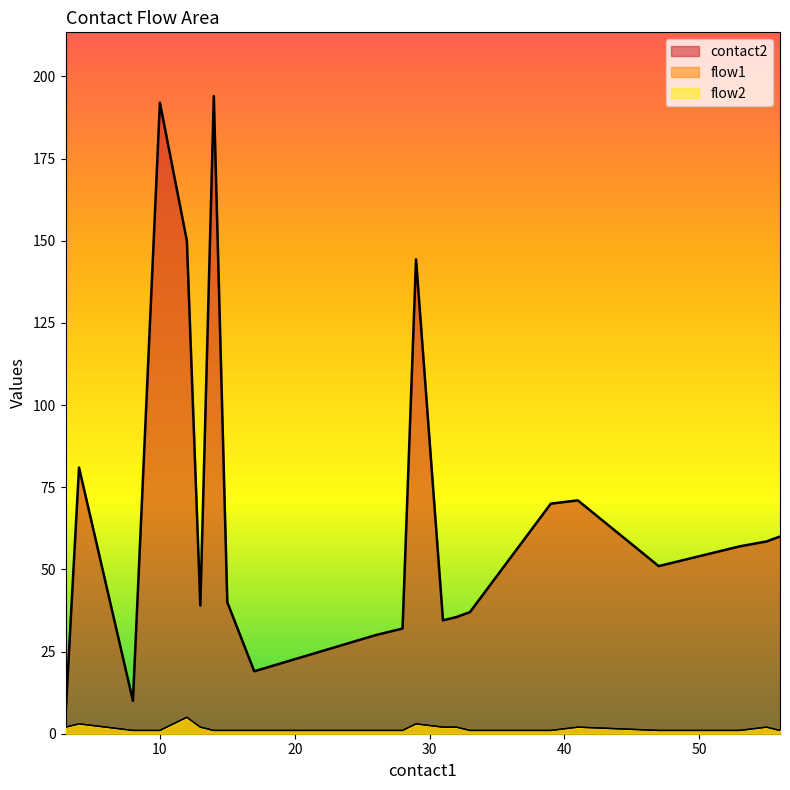

What are all the series names shown in the legend?

contact2, flow1, flow2